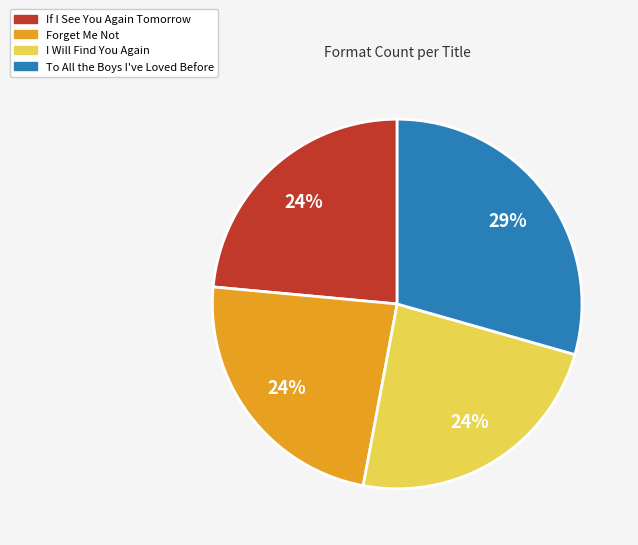

Does To All the Boys I've Loved Before account for over 50% of the chart?

No